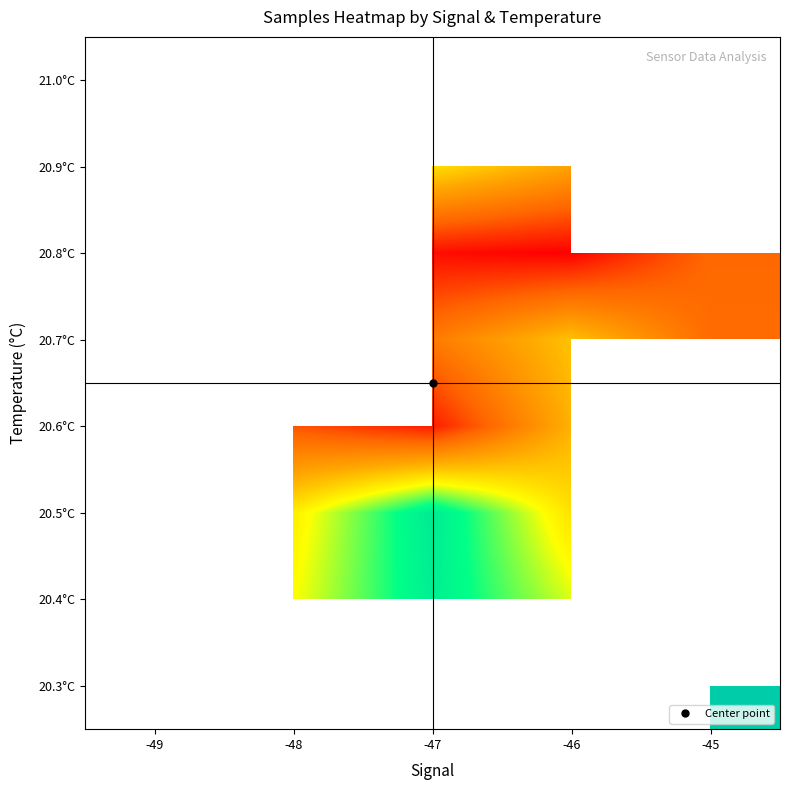

Which label corresponds to the largest value in the chart?

-45